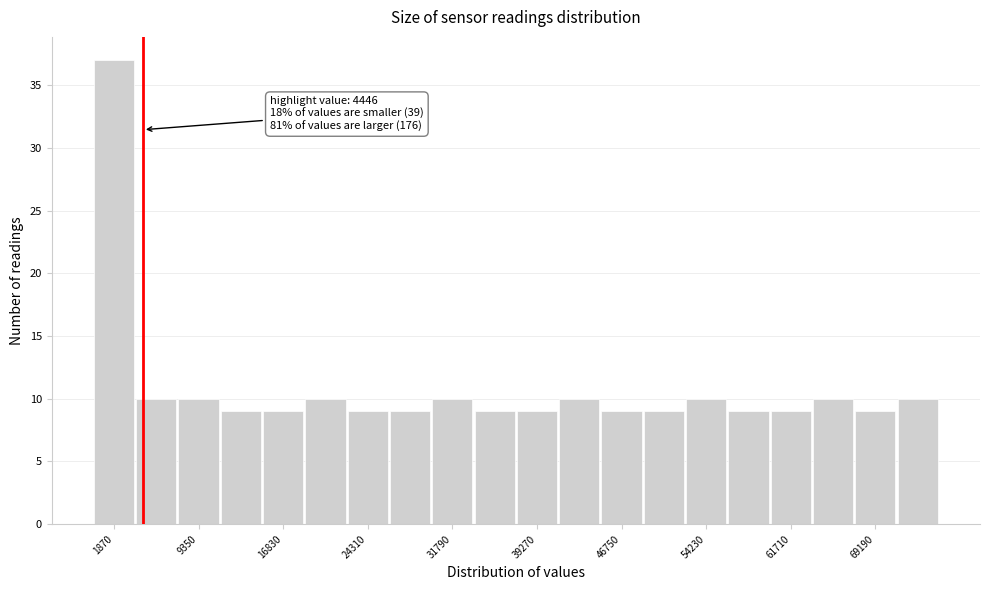

Read against the x-axis, roughly where is the centre of the tallest bar?

2000